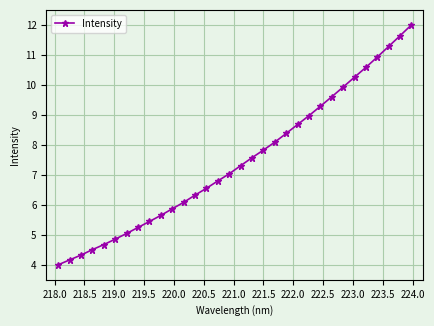

What is the greatest value displayed?

12.0